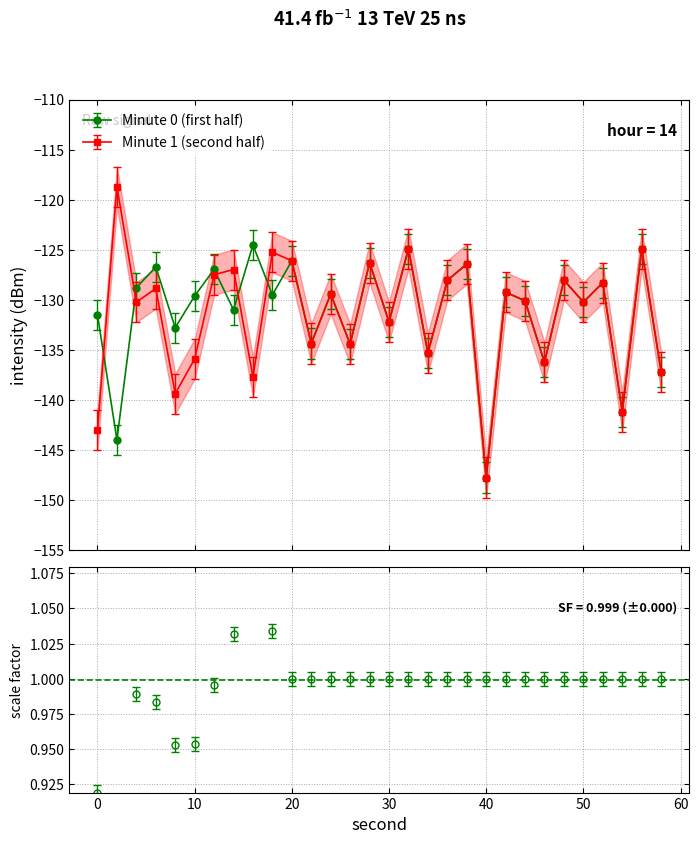

Where is intensity(dBm) nearest to the value -136?

46